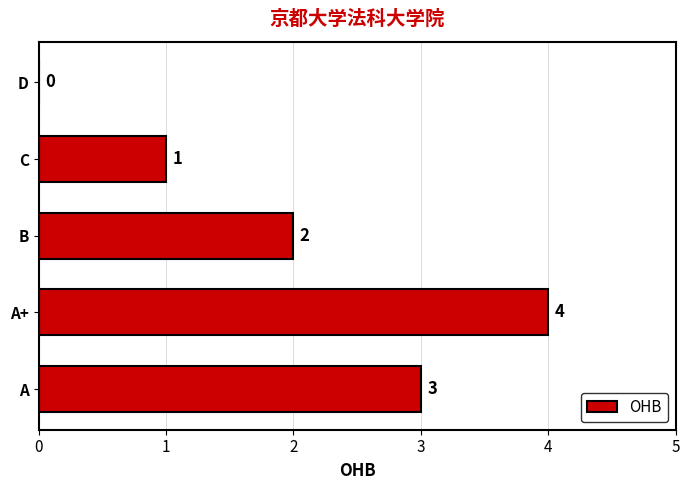

What is the average value?

2